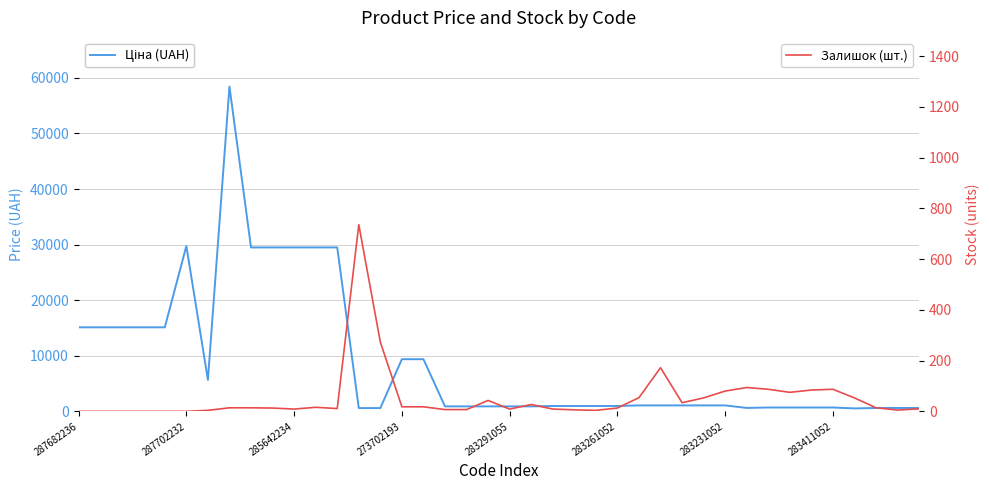

True or false: Ціна (UAH) has more than 2 points higher than both neighbors.

False